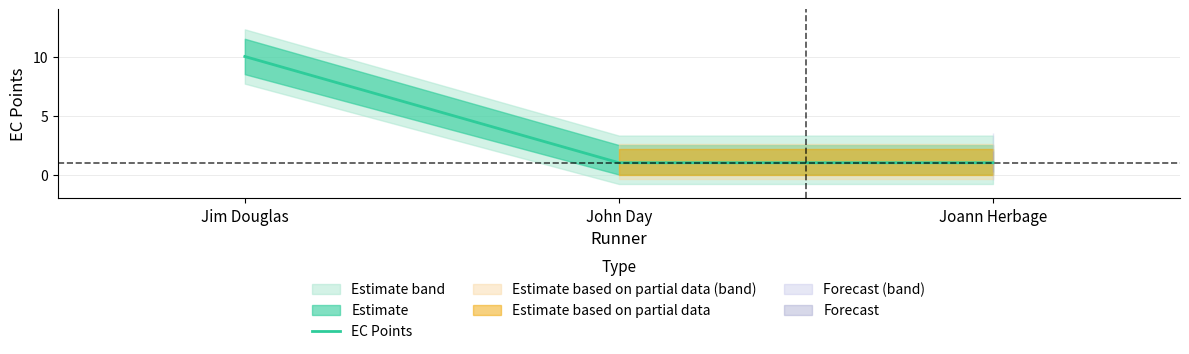

What is the difference between the maximum and minimum values?

9